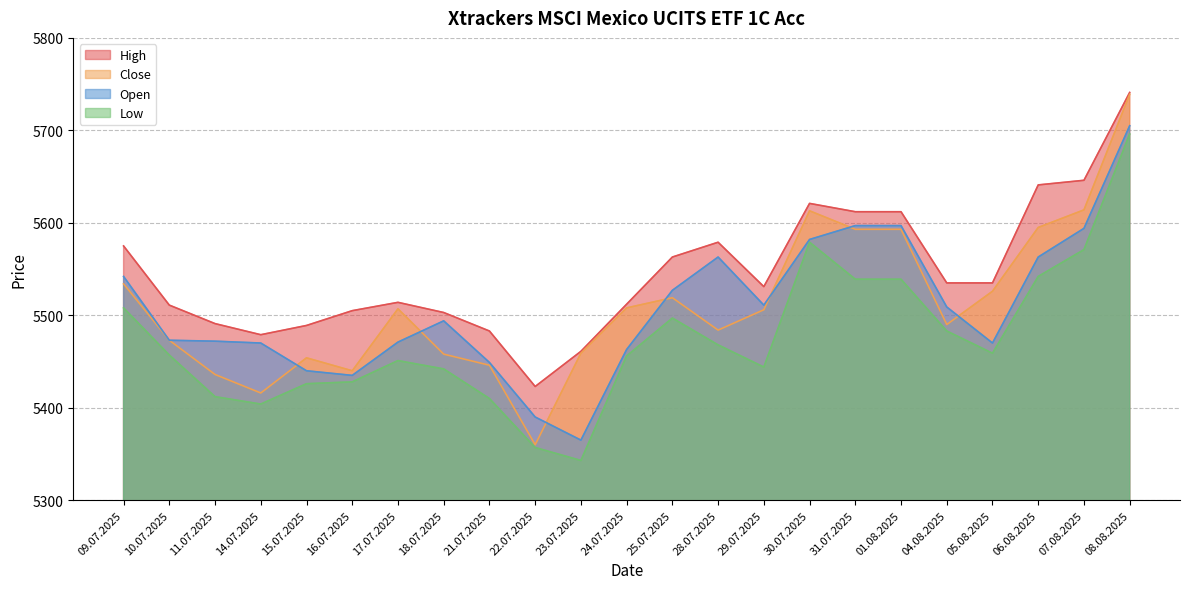

Reading right to left, extract all data points from this chart.

High: 08.08.2025=5741	07.08.2025=5646	06.08.2025=5641	05.08.2025=5535	04.08.2025=5535	01.08.2025=5612	31.07.2025=5612	30.07.2025=5621	29.07.2025=5531	28.07.2025=5579	25.07.2025=5563	24.07.2025=5512	23.07.2025=5461	22.07.2025=5423	21.07.2025=5483	18.07.2025=5503	17.07.2025=5514	16.07.2025=5505	15.07.2025=5489	14.07.2025=5479	11.07.2025=5491	10.07.2025=5511	09.07.2025=5575
Close: 08.08.2025=5739	07.08.2025=5614	06.08.2025=5595	05.08.2025=5526	04.08.2025=5490	01.08.2025=5593	31.07.2025=5593	30.07.2025=5613	29.07.2025=5506	28.07.2025=5484	25.07.2025=5519	24.07.2025=5508	23.07.2025=5459	22.07.2025=5360	21.07.2025=5446	18.07.2025=5458	17.07.2025=5507	16.07.2025=5440	15.07.2025=5454	14.07.2025=5416	11.07.2025=5436	10.07.2025=5473	09.07.2025=5534
Open: 08.08.2025=5705	07.08.2025=5594	06.08.2025=5563	05.08.2025=5470	04.08.2025=5509	01.08.2025=5597	31.07.2025=5597	30.07.2025=5582	29.07.2025=5511	28.07.2025=5563	25.07.2025=5527	24.07.2025=5463	23.07.2025=5365	22.07.2025=5390	21.07.2025=5449	18.07.2025=5494	17.07.2025=5471	16.07.2025=5435	15.07.2025=5440	14.07.2025=5470	11.07.2025=5472	10.07.2025=5473	09.07.2025=5542
Low: 08.08.2025=5696	07.08.2025=5571	06.08.2025=5542	05.08.2025=5459	04.08.2025=5483	01.08.2025=5539	31.07.2025=5539	30.07.2025=5579	29.07.2025=5444	28.07.2025=5468	25.07.2025=5497	24.07.2025=5456	23.07.2025=5343	22.07.2025=5357	21.07.2025=5410	18.07.2025=5442	17.07.2025=5451	16.07.2025=5428	15.07.2025=5426	14.07.2025=5404	11.07.2025=5412	10.07.2025=5457	09.07.2025=5508